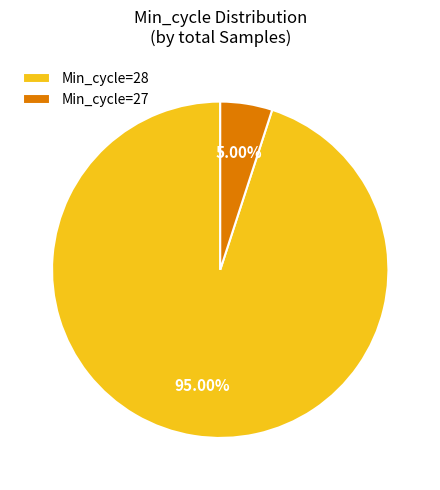

Which category has the biggest portion of the pie?

Min_cycle=28